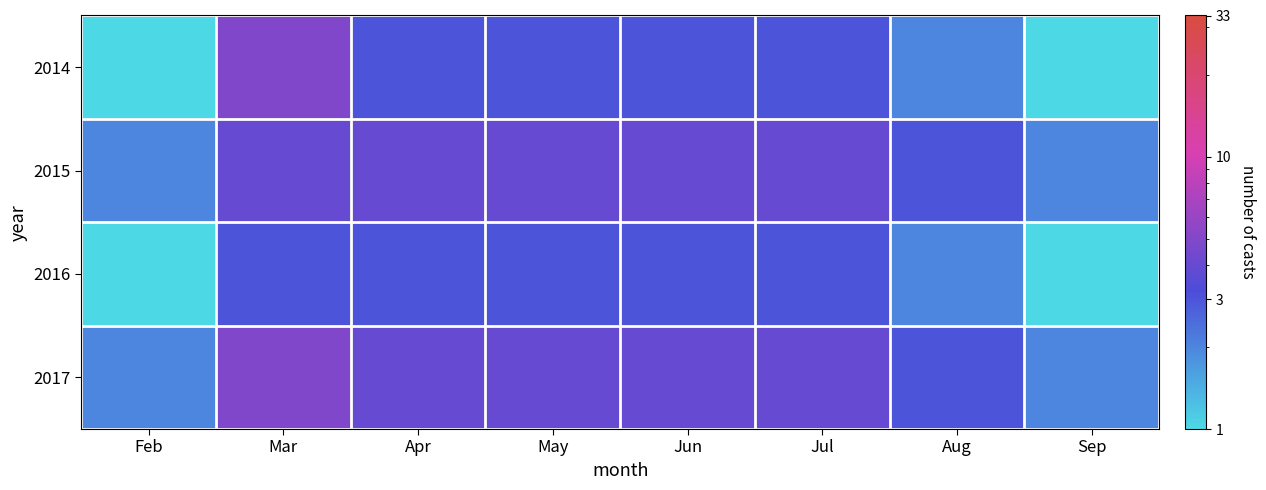

What is the total value across all series at Feb?

6